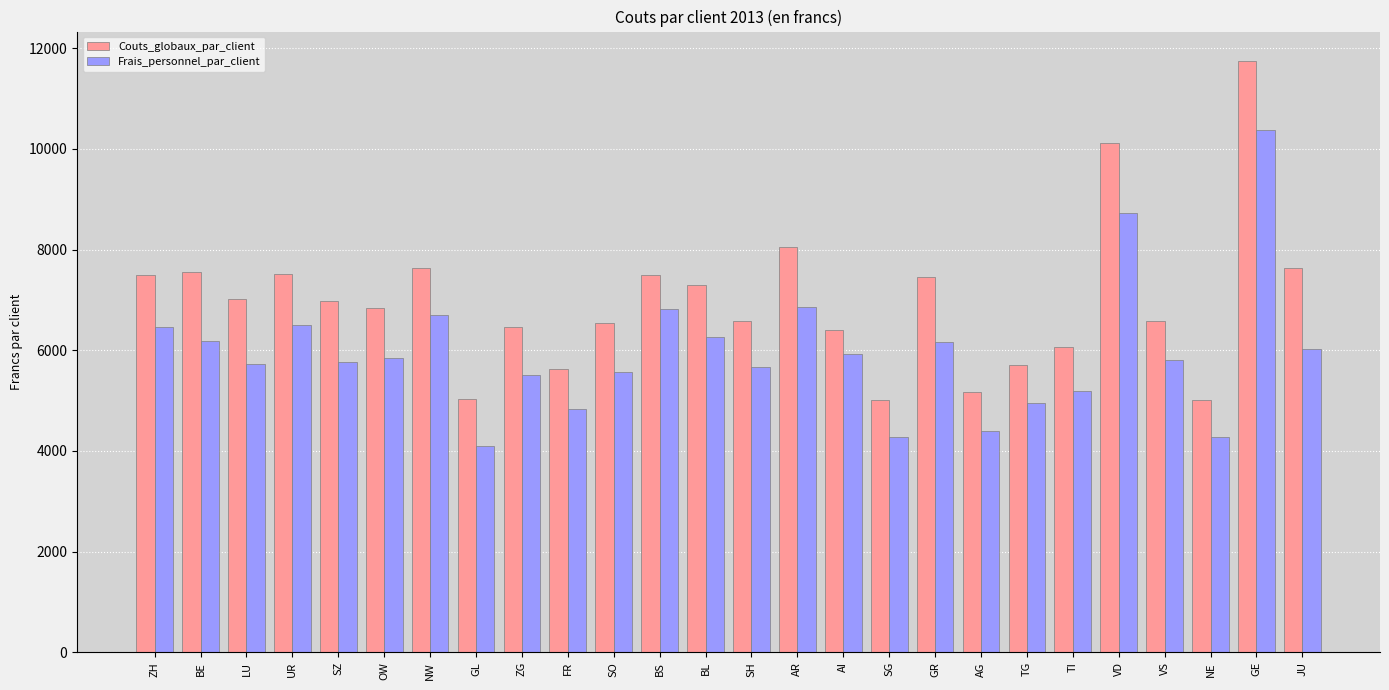

What is the difference between the highest and lowest values at TI?

875.1